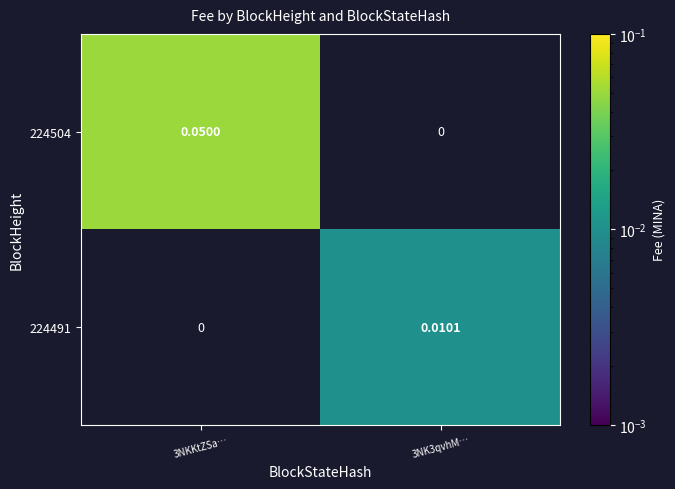

Is the value of 224491 at 3NK3qvhM… greater than the value of 224504 at 3NKKtZSa…?

No